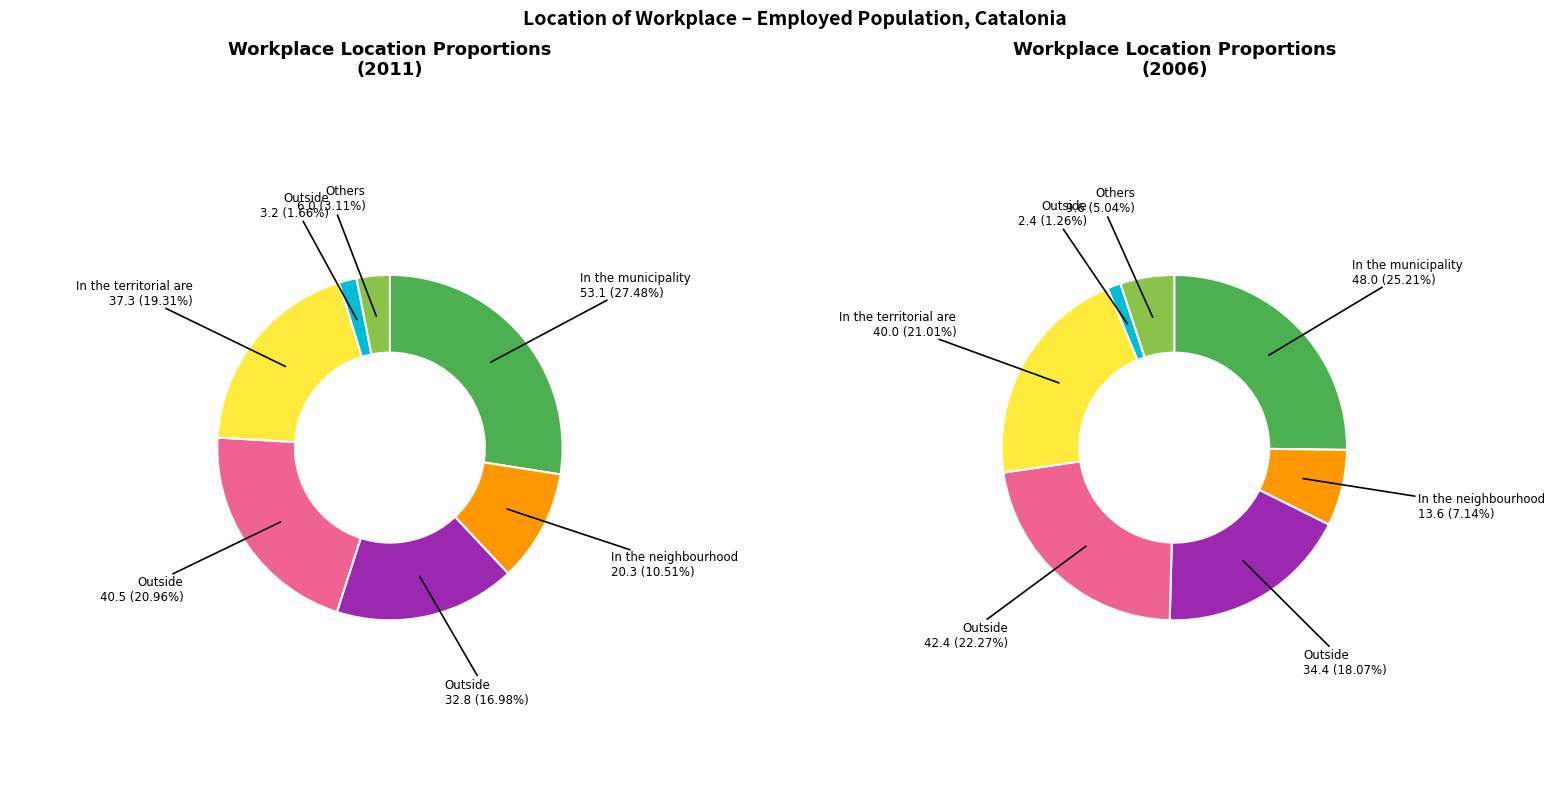

Is there any slice that represents more than half of the pie?

No